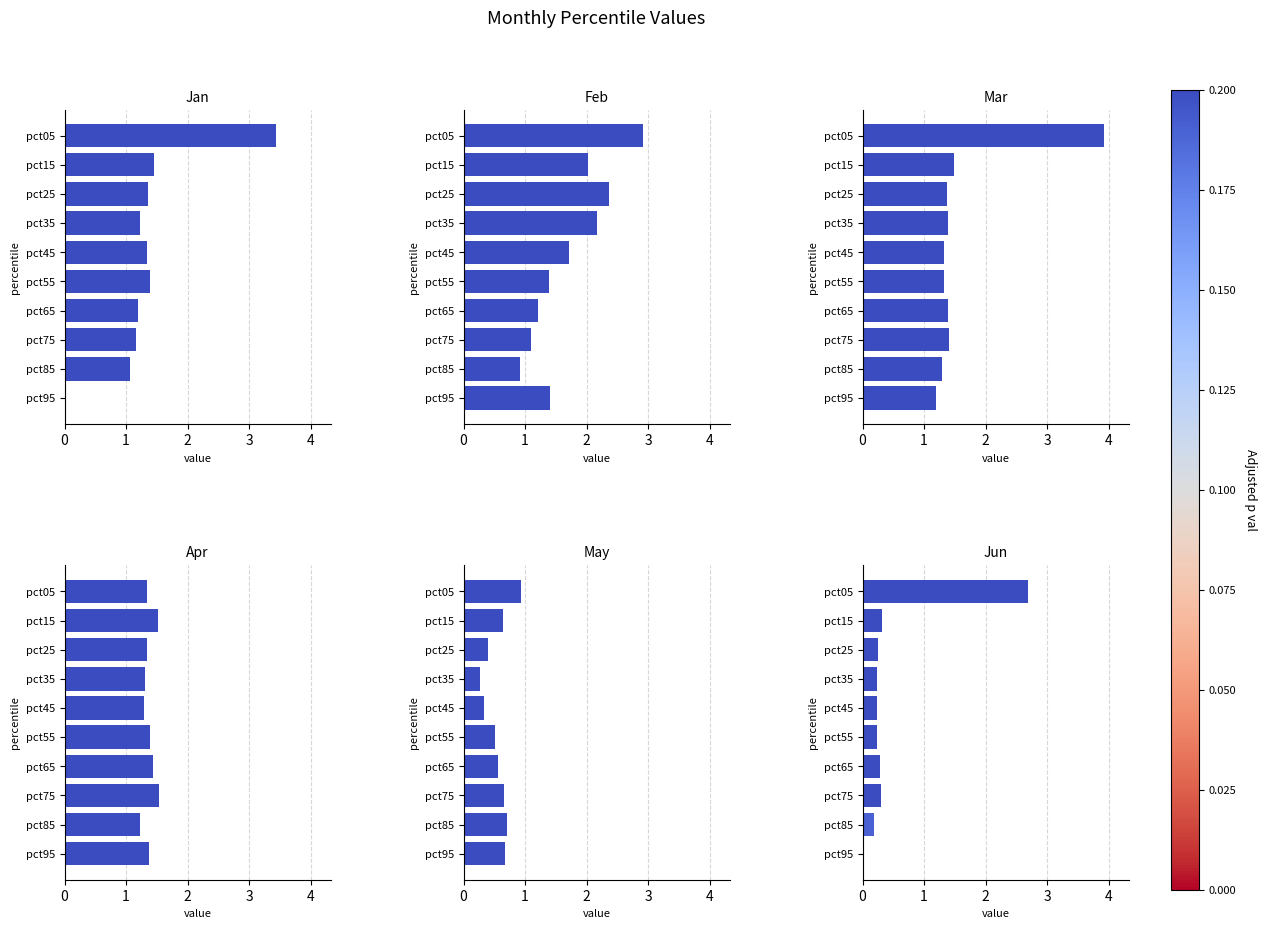

True or false: Jan has a value of 0.9 at pct25.

False